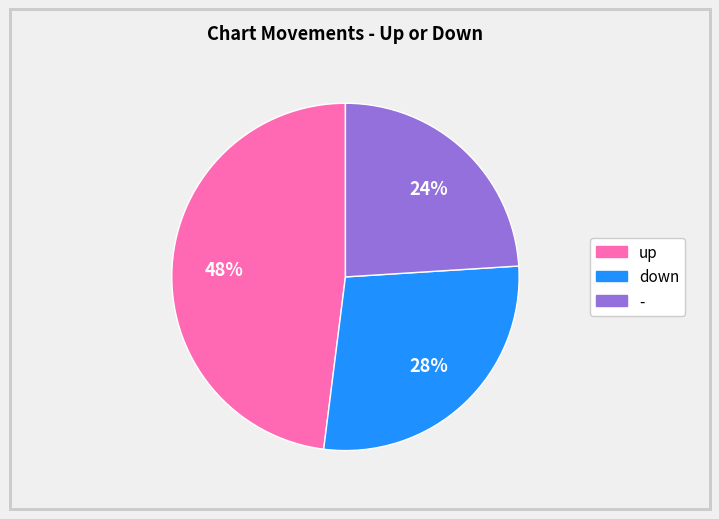

What percentage is the down slice, to the nearest percent?

28%